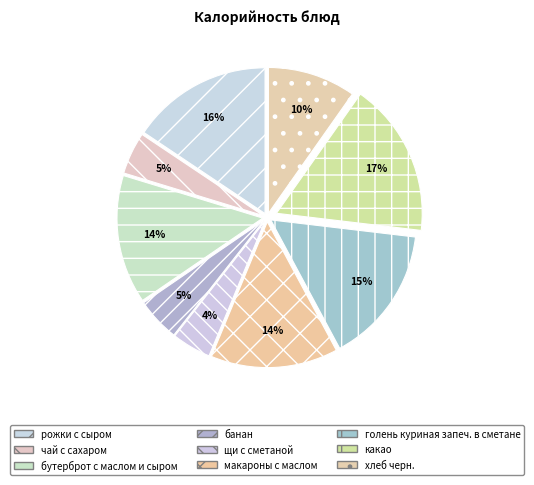

Rank the categories by value from highest to lowest.

какао, рожки с сыром, голень куриная запеч. в сметане, бутерброт с маслом и сыром, макароны с маслом, хлеб черн., банан, чай с сахаром, щи с сметаной